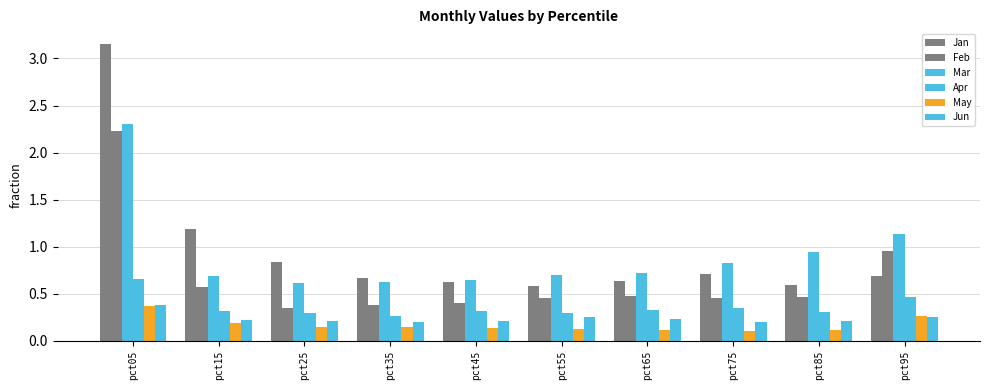

Between pct15 and pct95, which is larger?

pct15